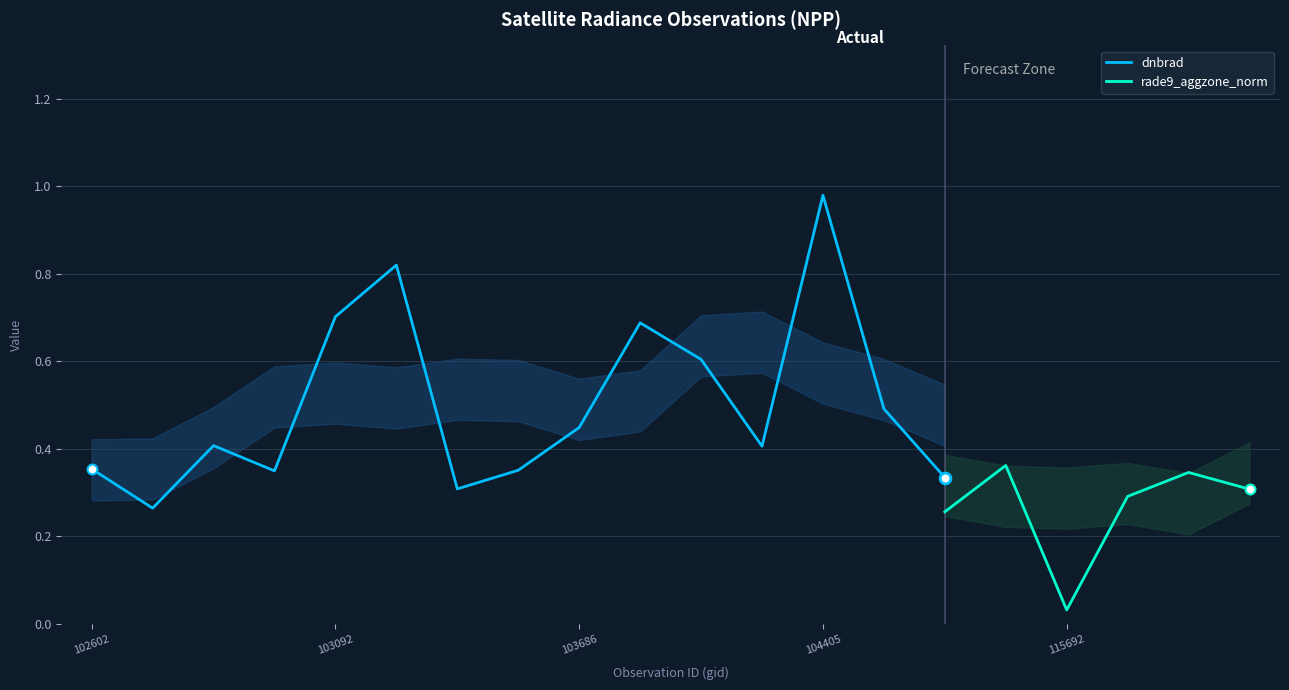

Which series has the largest total across all categories?

dnbrad